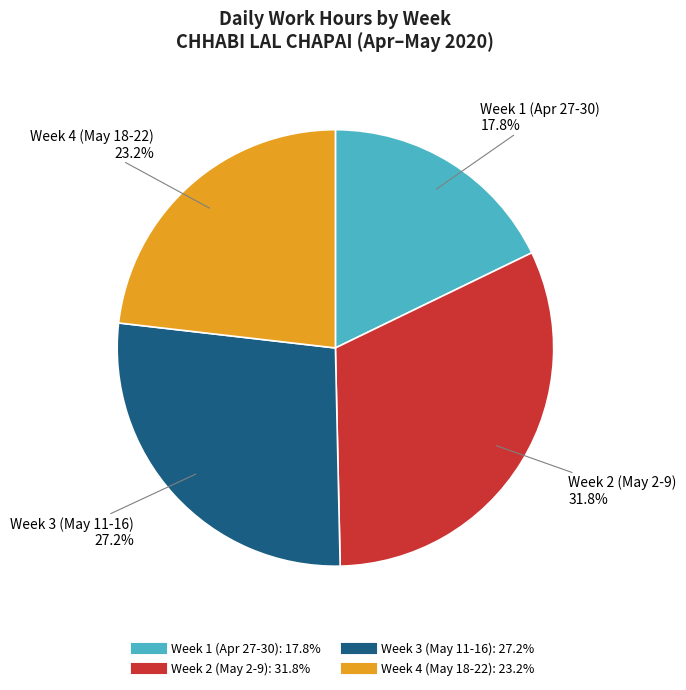

Is there any slice that represents more than half of the pie?

No